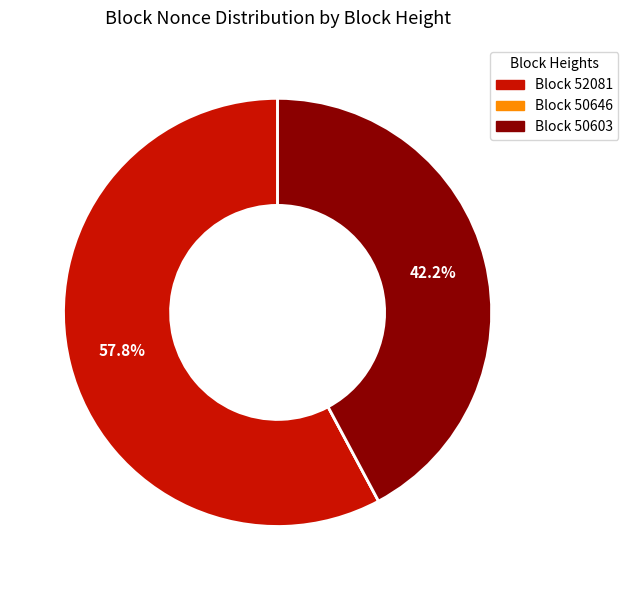

Combined, do Block 52081 and Block 50603 account for over 50%?

Yes